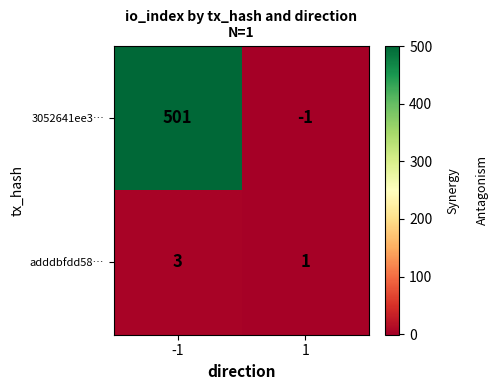

What is the average value of the 3052641ee3… series?

250